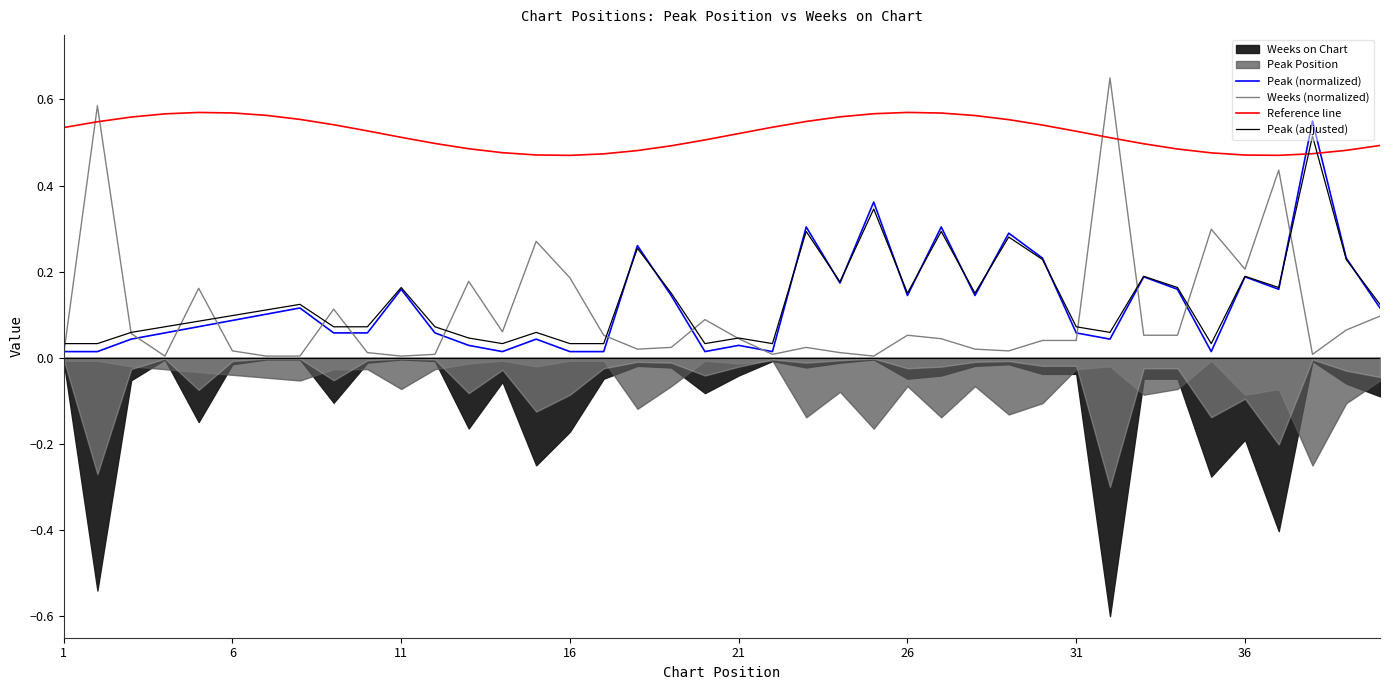

Reading left to right, transcribe all the data shown in this chart.

Peak (normalized): 0.0	0.0	0.0	0.1	0.1	0.1	0.1	0.1	0.1	0.1	0.2	0.1	0.0	0.0	0.0	0.0	0.0	0.3	0.1	0.0	0.0	0.0	0.3	0.2	0.4	0.1	0.3	0.1	0.3	0.2	0.1	0.0	0.2	0.2	0.0	0.2	0.2	0.6	0.2	0.1
Weeks (normalized): 0.0	0.6	0.1	0.0	0.2	0.0	0.0	0.0	0.1	0.0	0.0	0.0	0.2	0.1	0.3	0.2	0.1	0.0	0.0	0.1	0.0	0.0	0.0	0.0	0.0	0.1	0.0	0.0	0.0	0.0	0.0	0.7	0.1	0.1	0.3	0.2	0.4	0.0	0.1	0.1
Reference line: 0.5	0.5	0.6	0.6	0.6	0.6	0.6	0.6	0.5	0.5	0.5	0.5	0.5	0.5	0.5	0.5	0.5	0.5	0.5	0.5	0.5	0.5	0.5	0.6	0.6	0.6	0.6	0.6	0.6	0.5	0.5	0.5	0.5	0.5	0.5	0.5	0.5	0.5	0.5	0.5
Peak (adjusted): 0.0	0.0	0.1	0.1	0.1	0.1	0.1	0.1	0.1	0.1	0.2	0.1	0.0	0.0	0.1	0.0	0.0	0.3	0.2	0.0	0.0	0.0	0.3	0.2	0.3	0.2	0.3	0.2	0.3	0.2	0.1	0.1	0.2	0.2	0.0	0.2	0.2	0.5	0.2	0.1